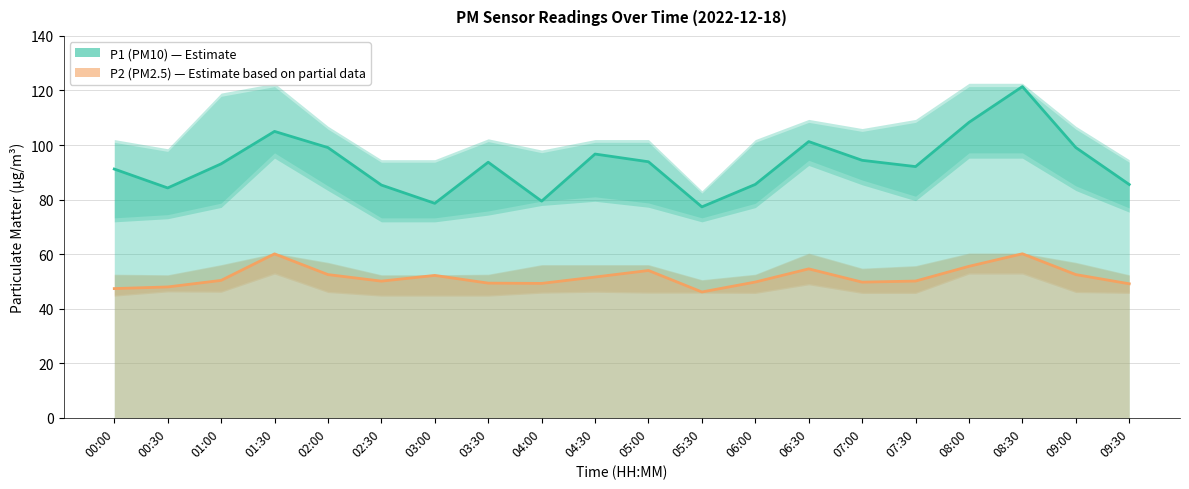

List the series in order of their overall mean, lowest first.

P2 (PM2.5), P1 (PM10)